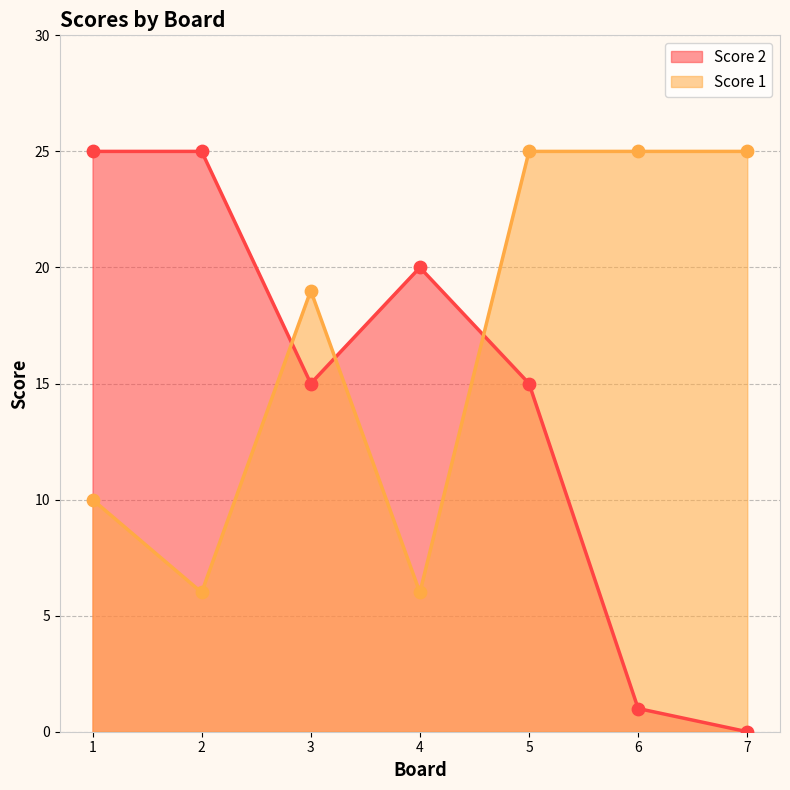

At how many categories does at least one series exceed 14?

7